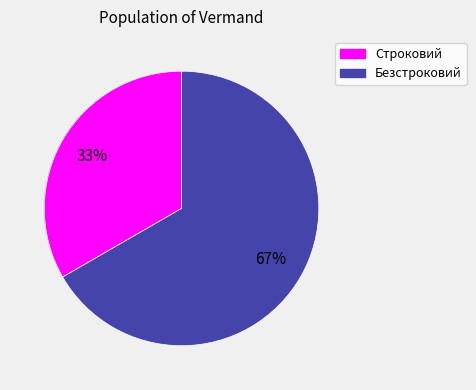

Which slice is the smallest?

Строковий